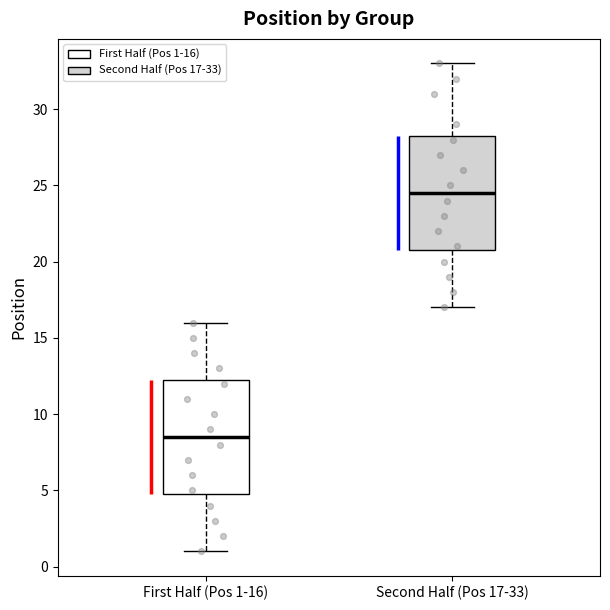

Reading left to right, read every box against the y-axis: the position of its median line, the range the box covers, and the ends of its whiskers. The values are not printed on the chart, so give them approximately, as read against the axis.

First Half (Pos 1-16): median 8.5, box 5.0 to 12.5, whiskers 1.0 to 16.0
Second Half (Pos 17-33): median 24.5, box 21.0 to 28.5, whiskers 17.0 to 33.0